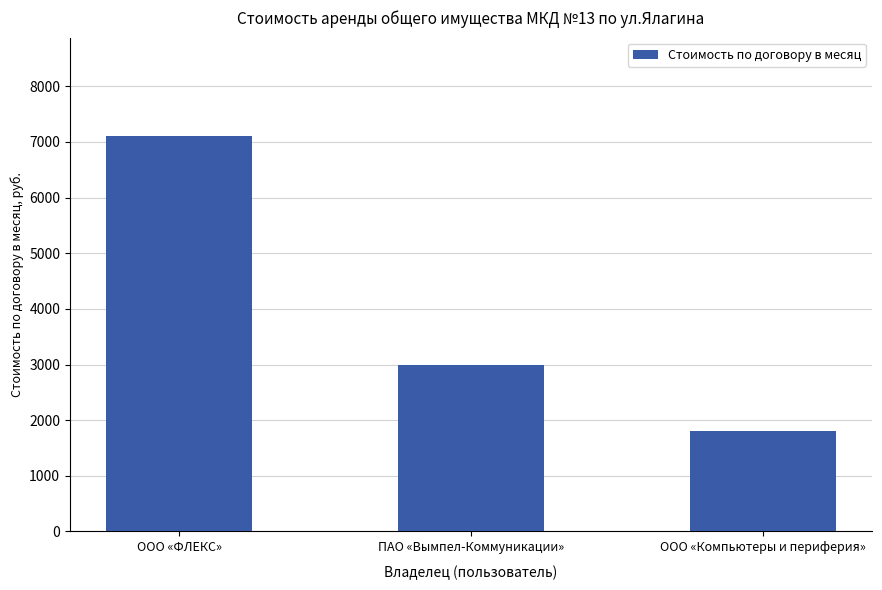

How many values are below 3000?

1